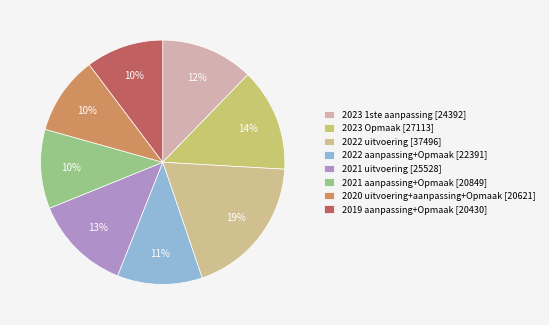

Combined, what portion of the pie is 2023 1ste aanpassing and 2022 uitvoering?

31.1%